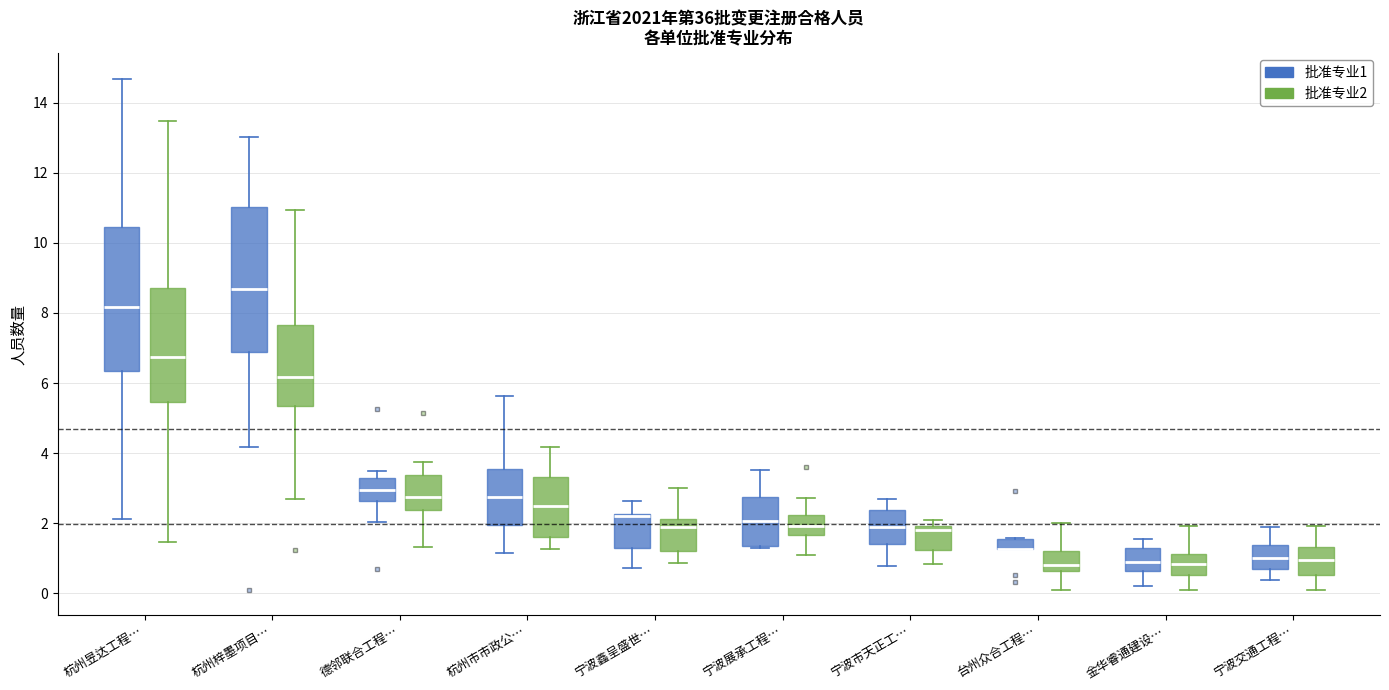

Where does the median line of the box for 杭州市市政公… (批准专业2) sit on the y-axis? The values are not printed on the chart, so give them approximately, as read against the axis.

2.6